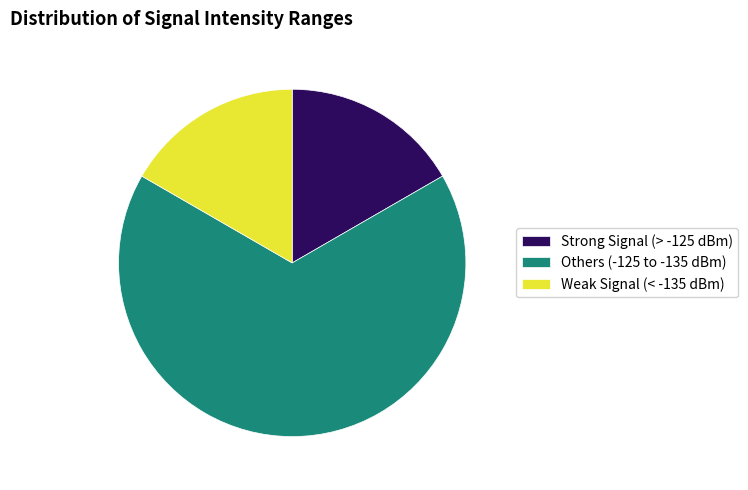

Do Strong Signal (> -125 dBm) and Weak Signal (< -135 dBm) together represent more than half of the pie?

No